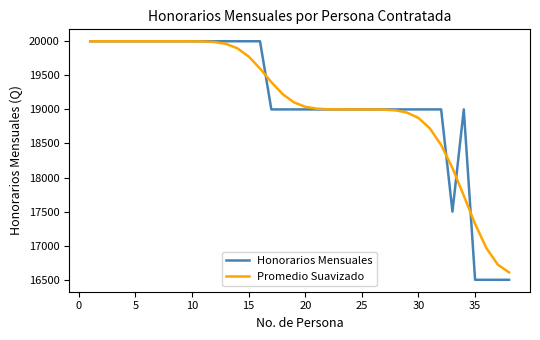

What is the maximum value for Honorarios Mensuales?

20000.0